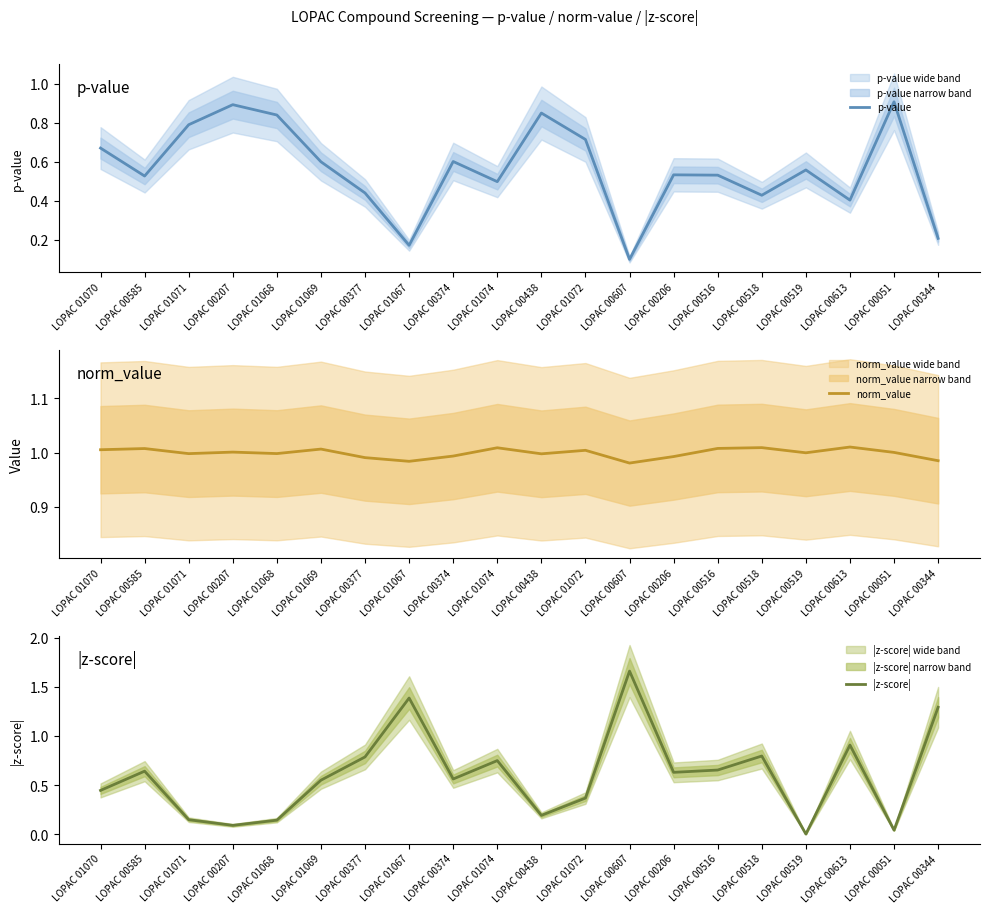

Rank the categories by |z-score| value from lowest to highest.

LOPAC 00519, LOPAC 00051, LOPAC 00207, LOPAC 01068, LOPAC 01071, LOPAC 00438, LOPAC 01072, LOPAC 01070, LOPAC 01069, LOPAC 00374, LOPAC 00206, LOPAC 00585, LOPAC 00516, LOPAC 01074, LOPAC 00377, LOPAC 00518, LOPAC 00613, LOPAC 00344, LOPAC 01067, LOPAC 00607